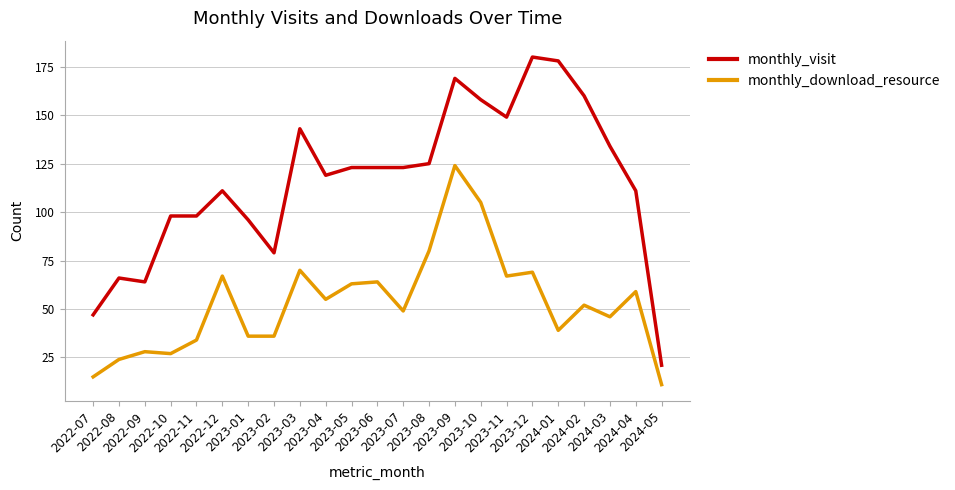

Count the number of data series in this chart.

2